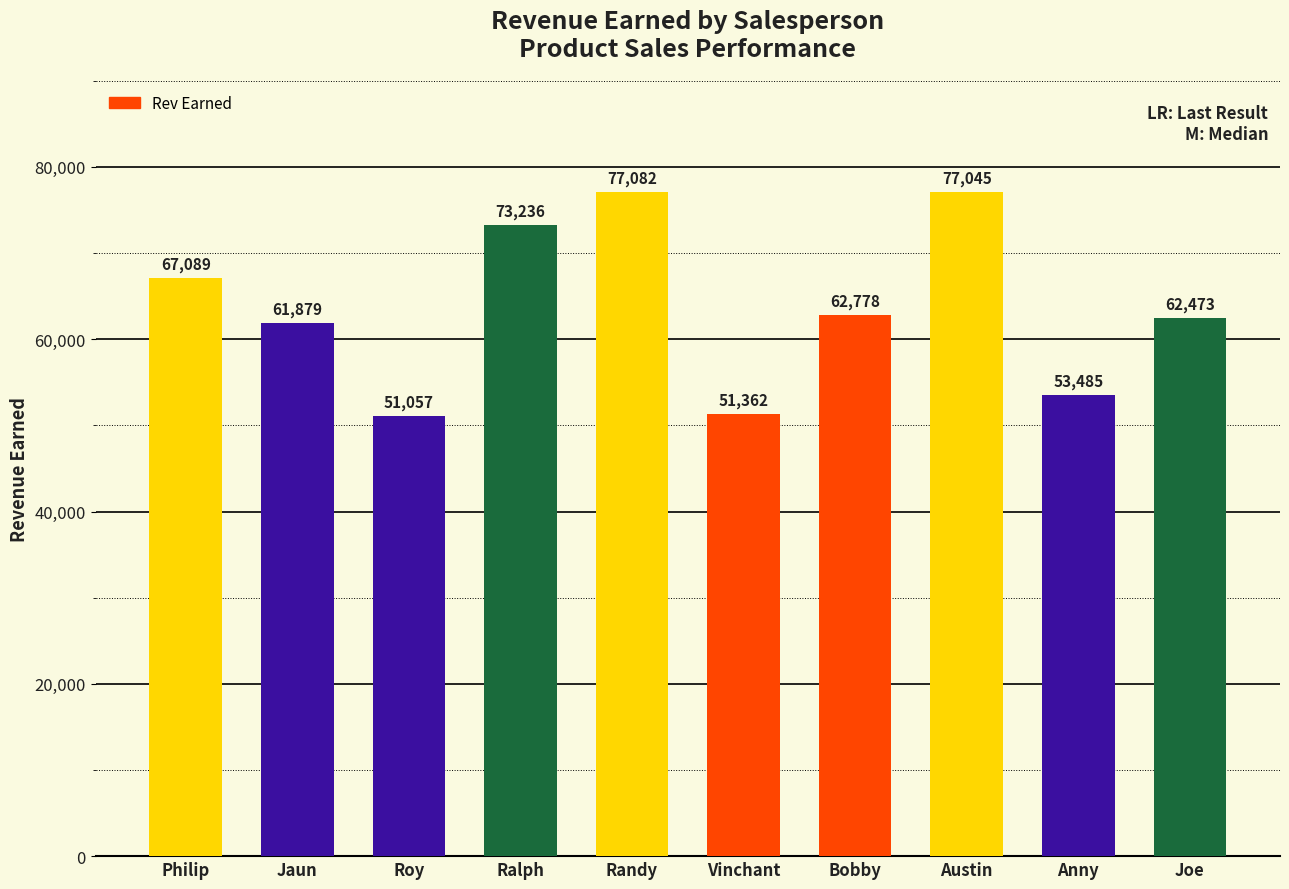

The chart shows a value of 77045 at Austin. True or false?

True